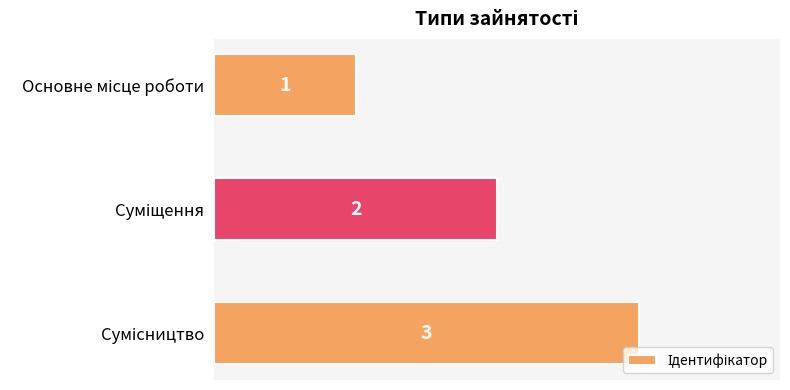

What is the sum of all values?

6